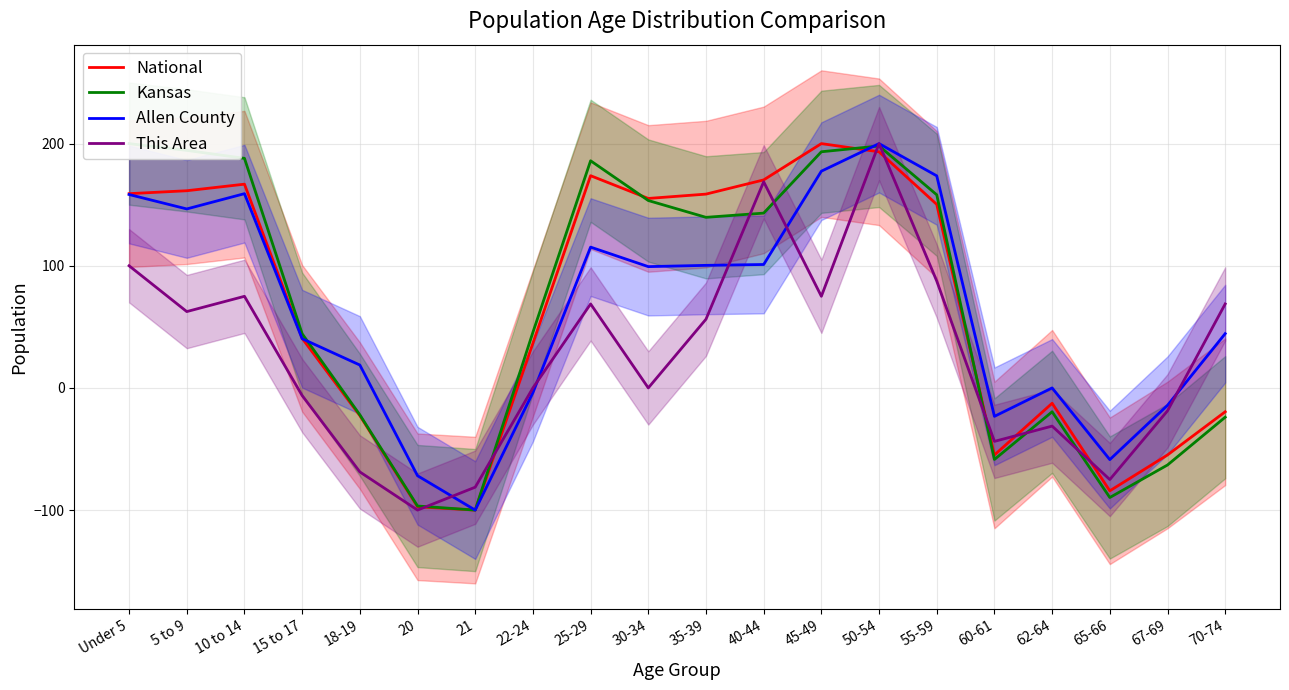

How many values in the National series exceed 150?

10